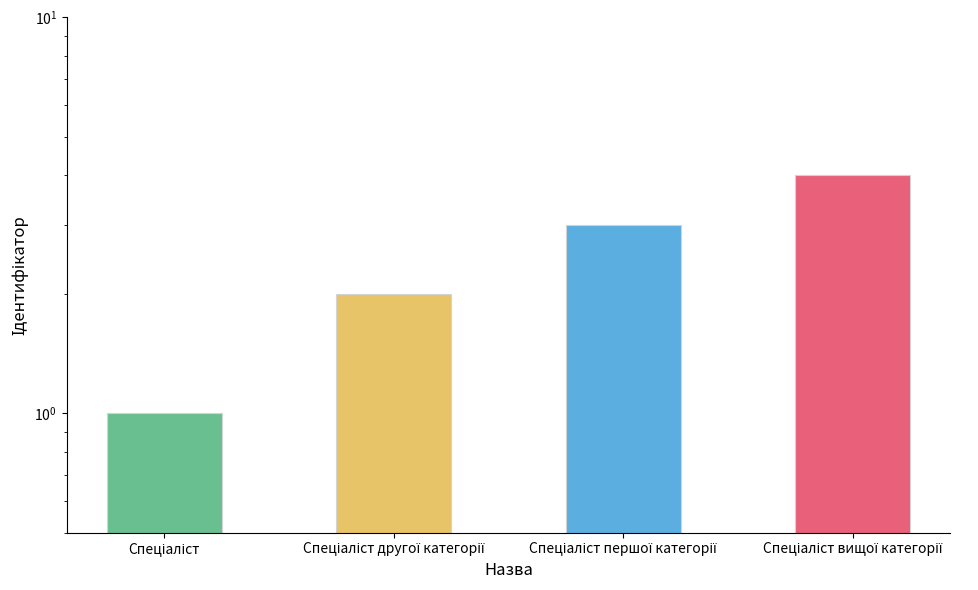

Does the chart contain stacked bars?

No